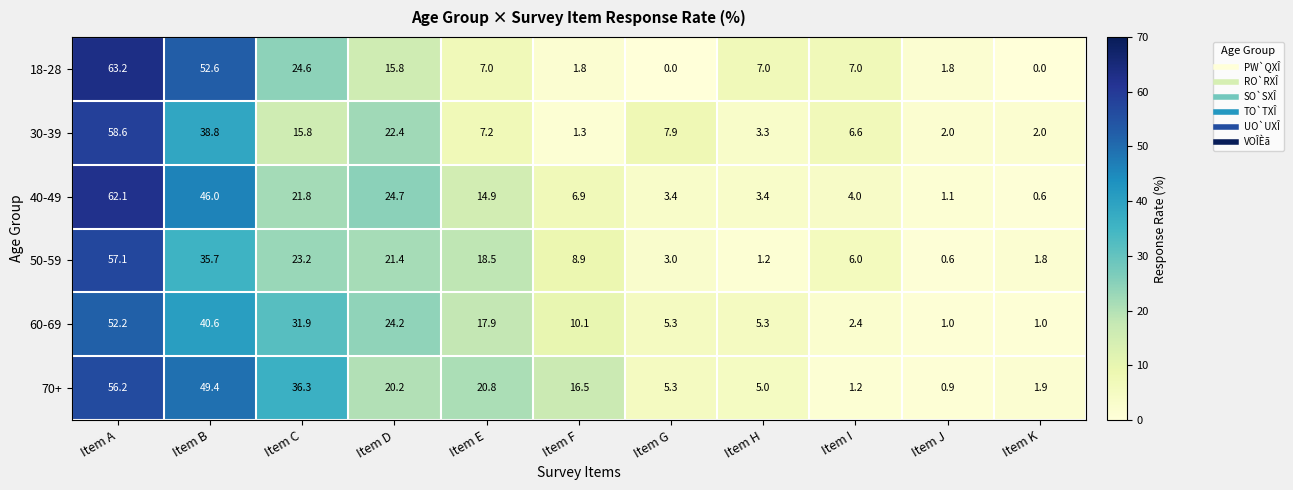

Rank the series at Item I from lowest to highest value.

70+, 60-69, 40-49, 50-59, 30-39, 18-28